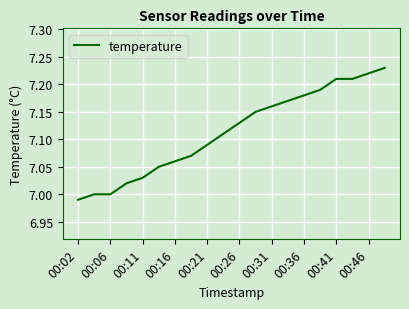

How many lines are shown in the chart?

1